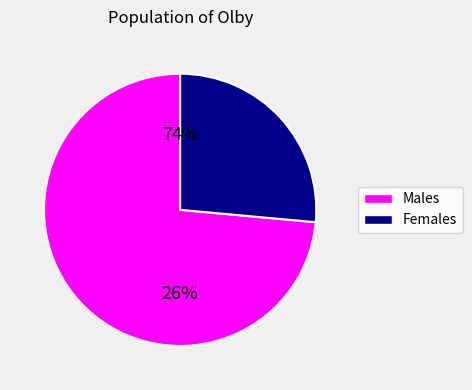

Does pct25 represent more than half of the total?

No